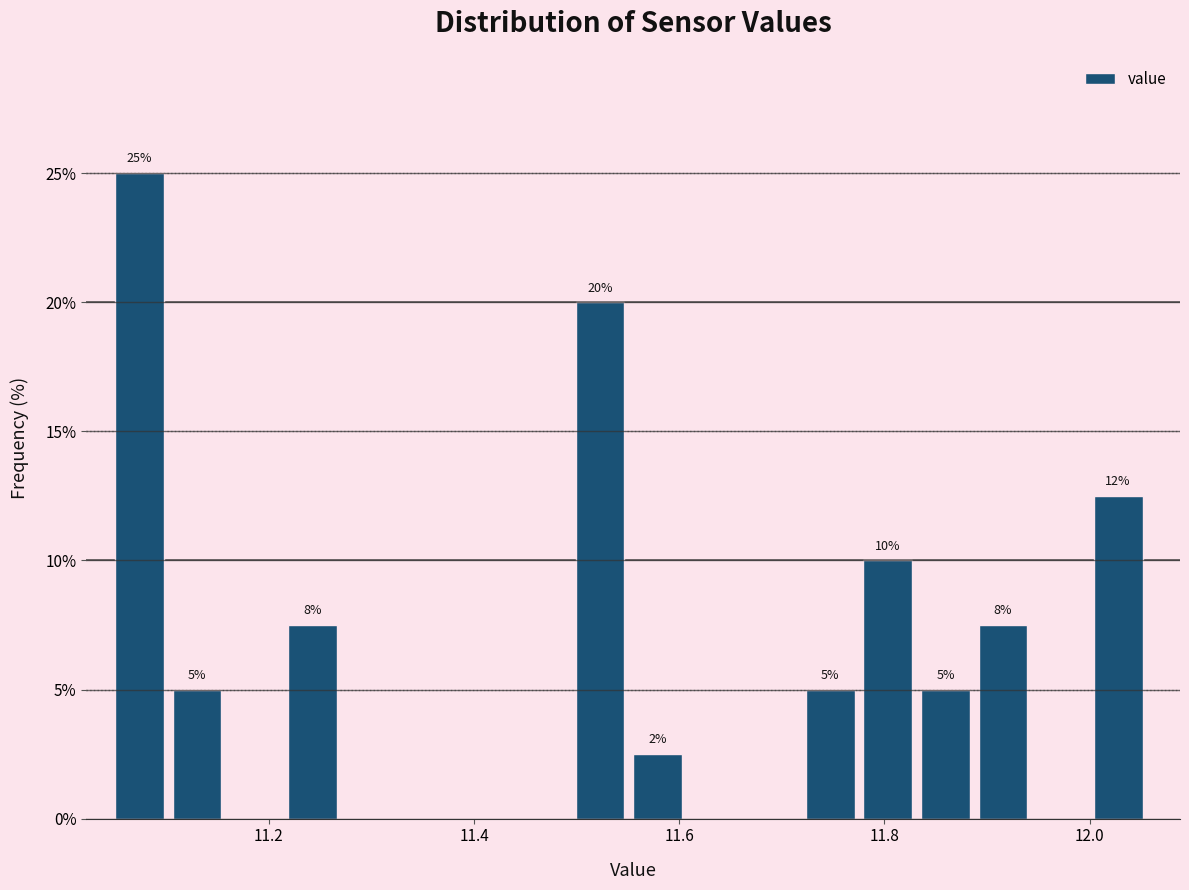

Read against the x-axis, roughly where is the centre of the tallest bar?

11.08